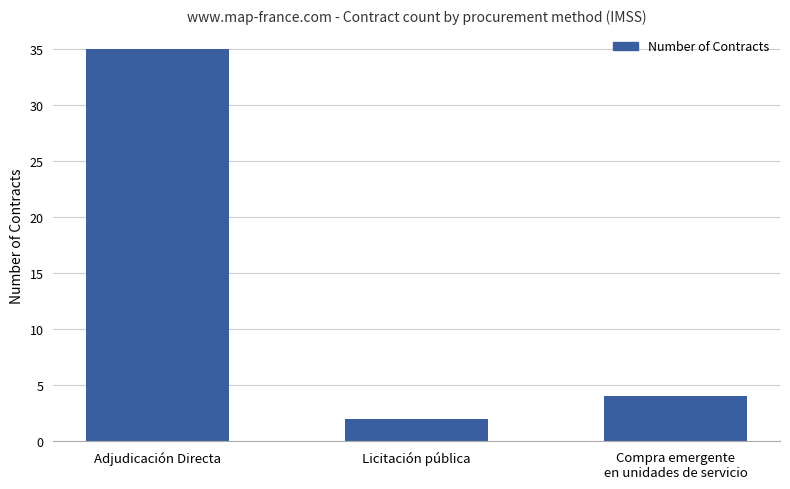

Read the value at Licitación pública.

2